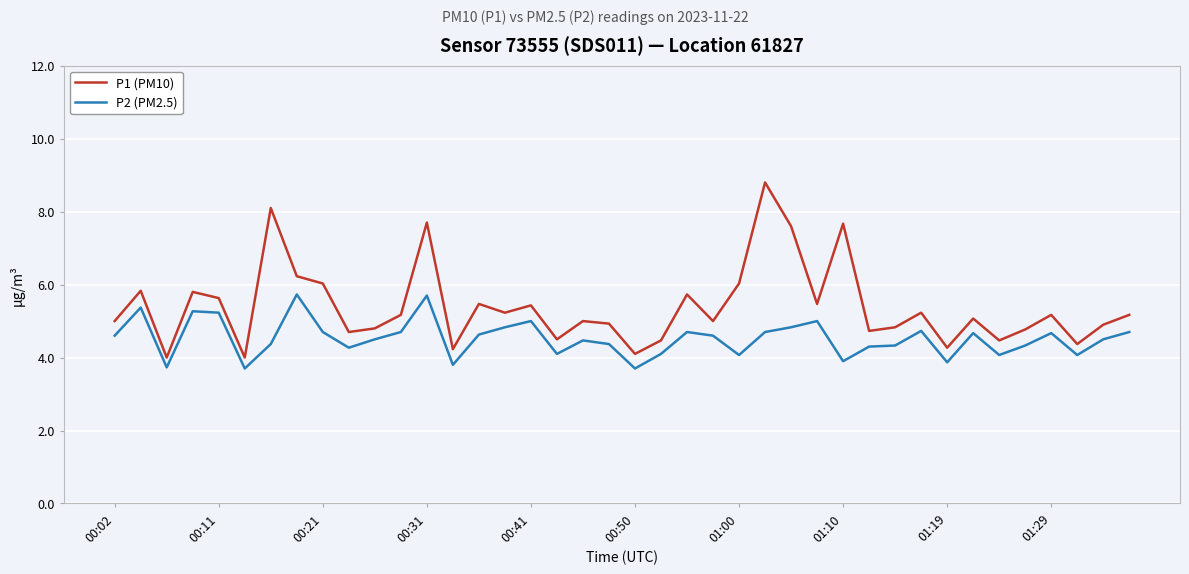

True or false: P2 (PM2.5) has more than 2 interior local peaks.

True